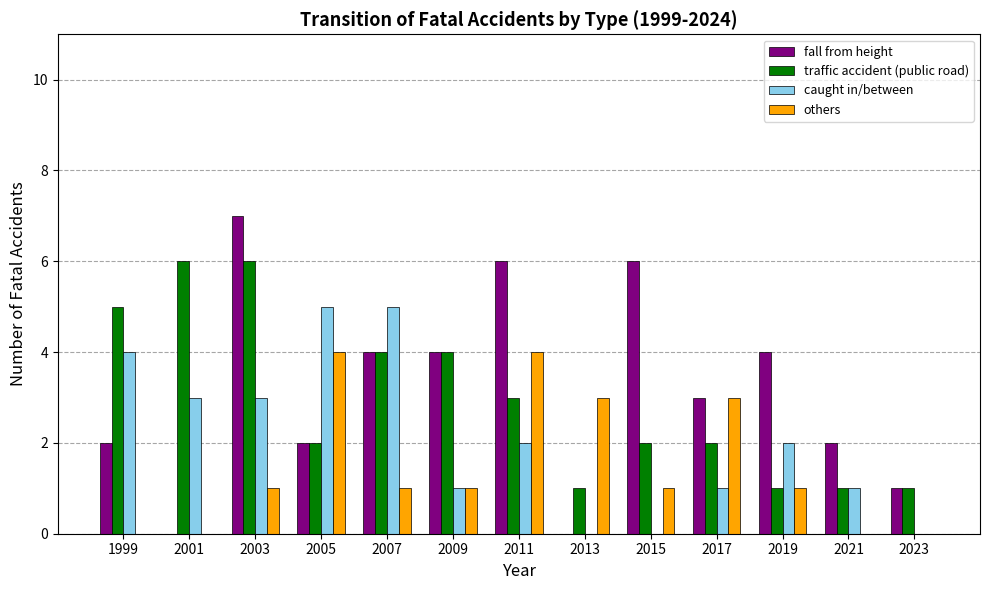

Is the value of traffic accident (public road) at 2023 greater than the value of fall from height at 2005?

No